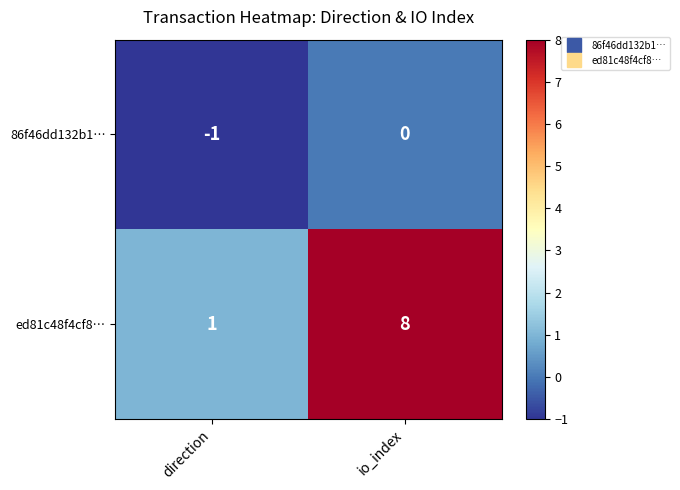

Which category has the lowest value across all series?

direction